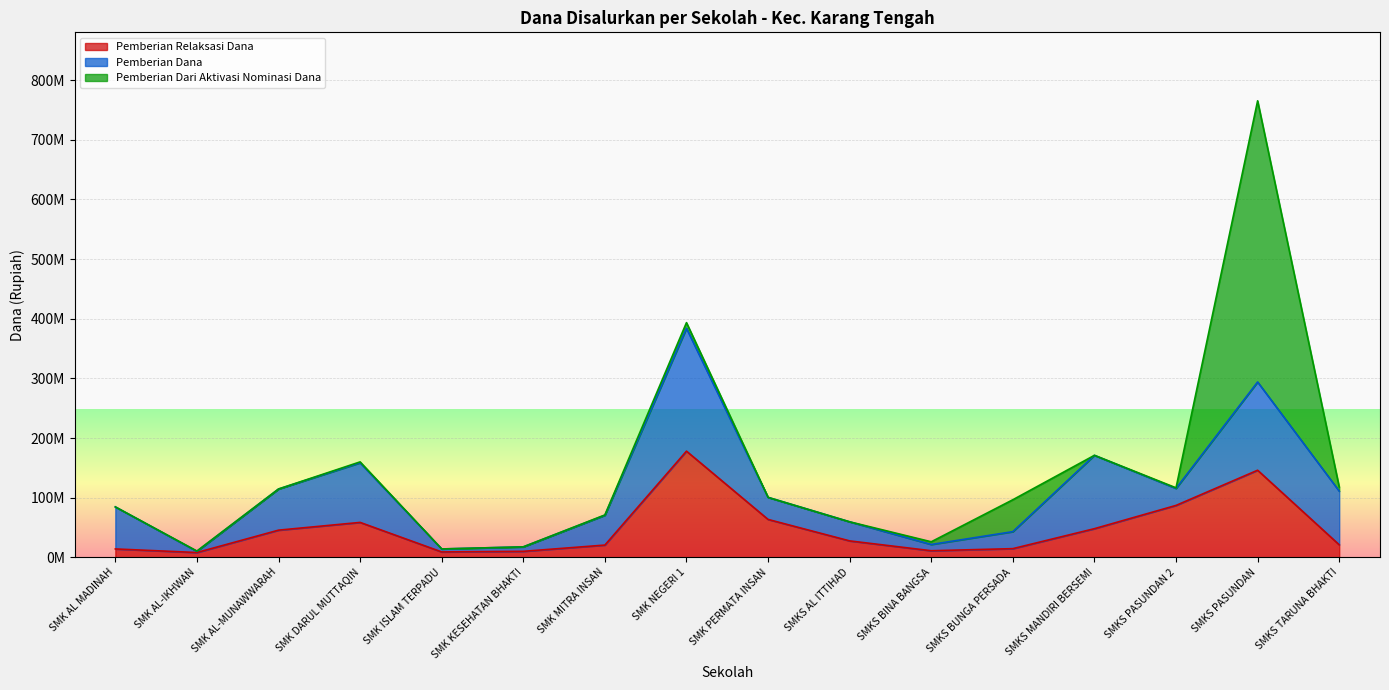

How many interior local valleys does the Pemberian Relaksasi Siswa series have?

3